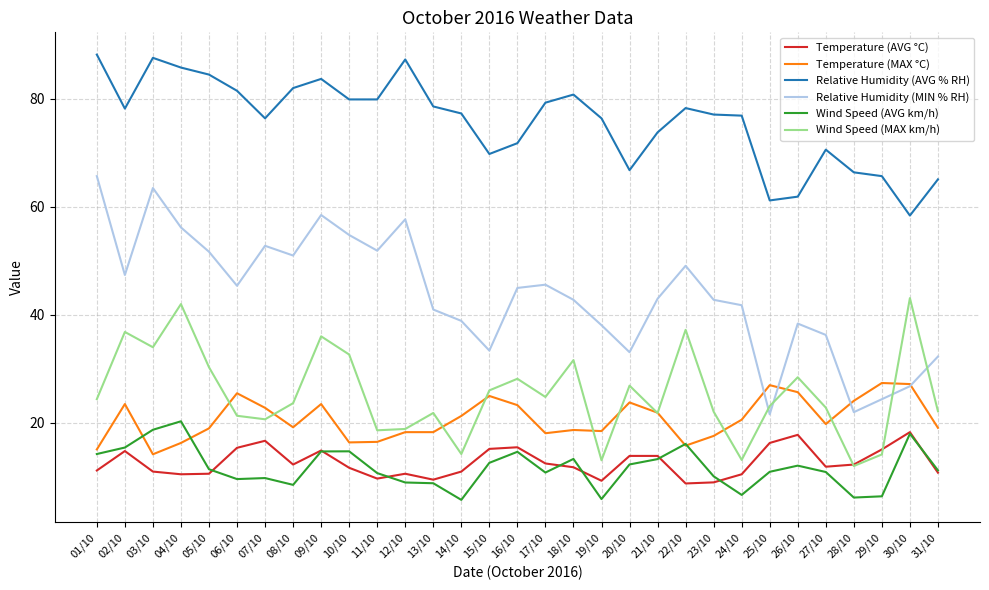

Which series has the largest range (max minus min)?

Relative Humidity (MIN % RH)